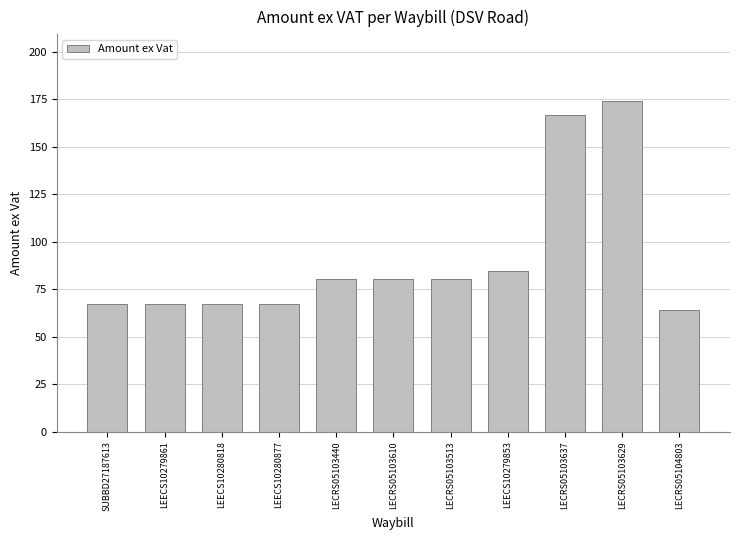

What is the label of the 5th bar from the left?

LECRS05103440